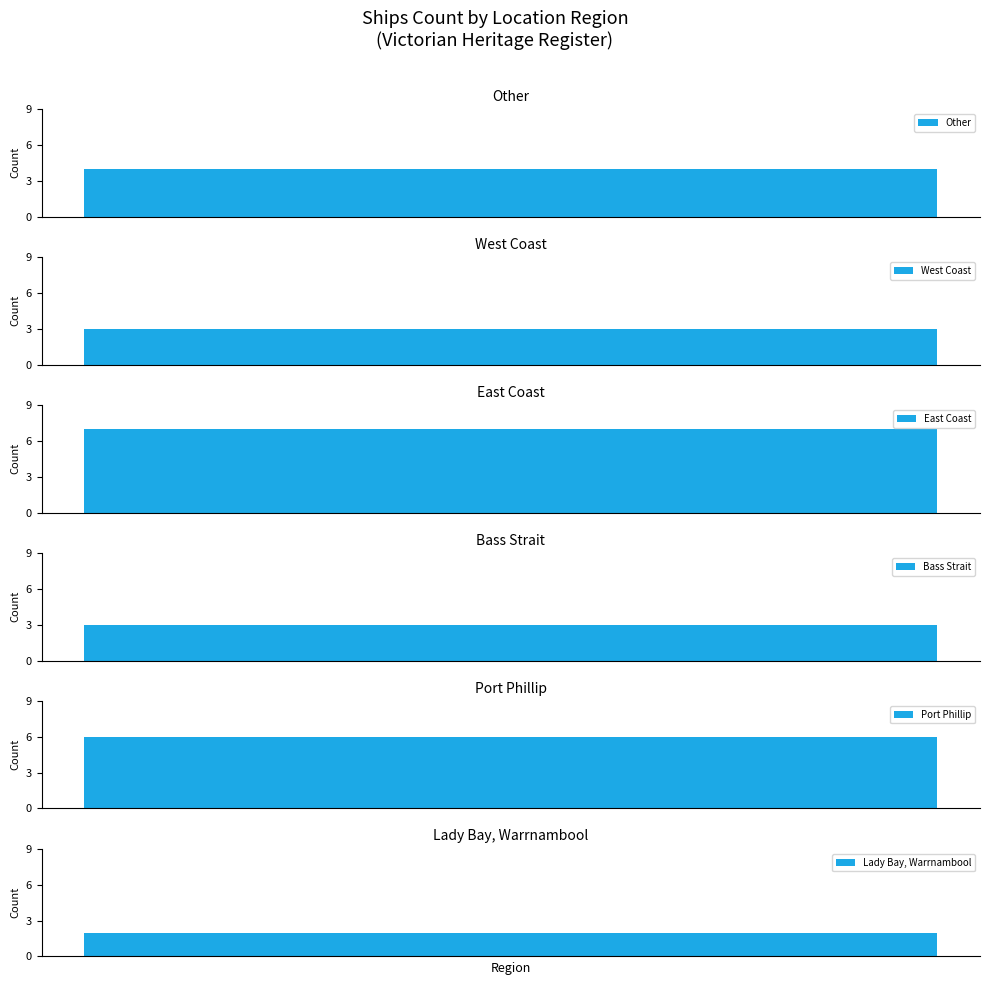

Approximately how many times larger is the value at West Coast compared to Other?

0.8